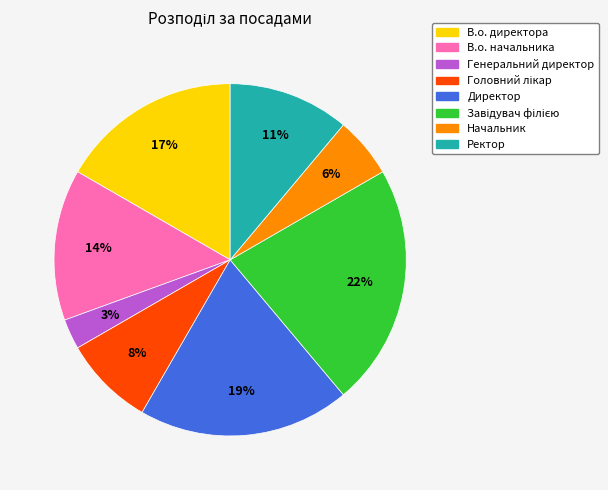

How many slices are in this pie chart?

8